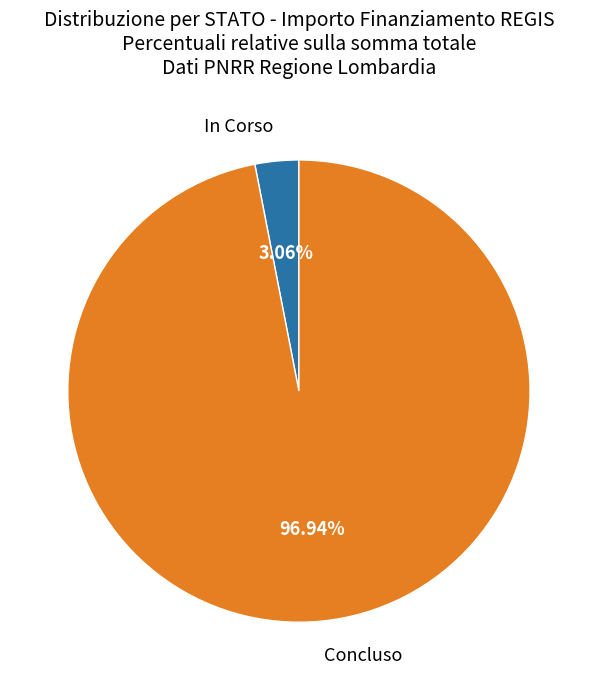

Does any single category account for the majority?

Yes